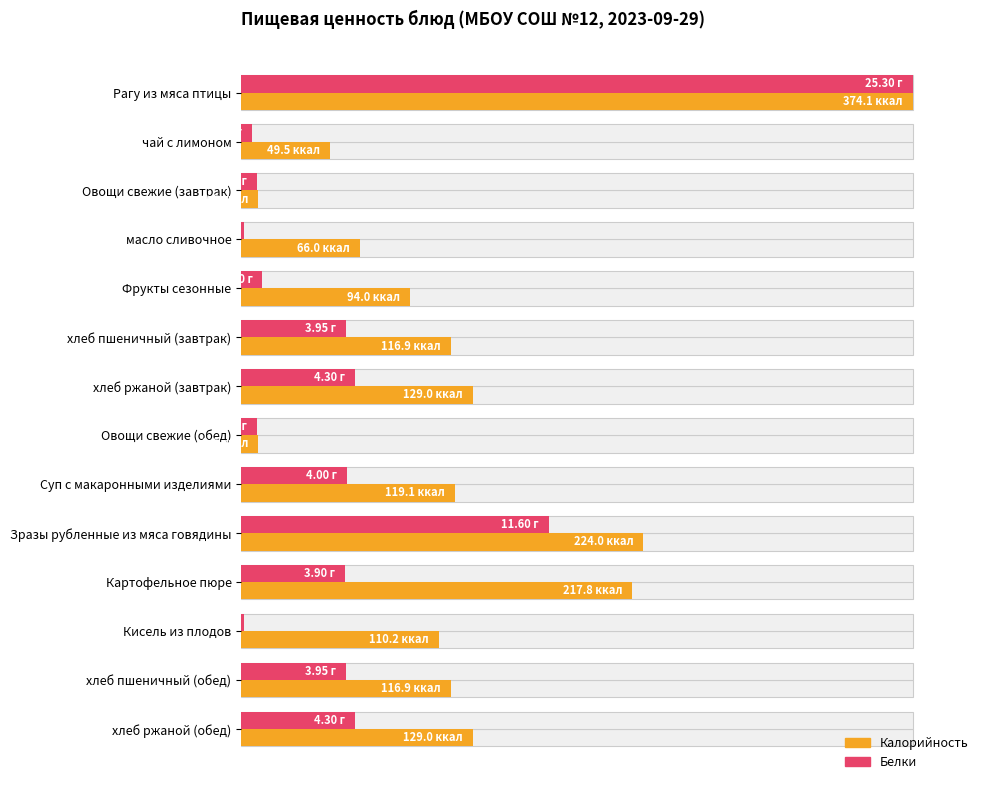

Reading left to right, what are all the values shown in this chart?

Калорийность: 100.0	13.2	2.6	17.6	25.1	31.2	34.5	2.6	31.8	59.9	58.2	29.5	31.2	34.5
Белки: 100.0	1.6	2.4	0.4	3.2	15.6	17.0	2.4	15.8	45.8	15.4	0.4	15.6	17.0